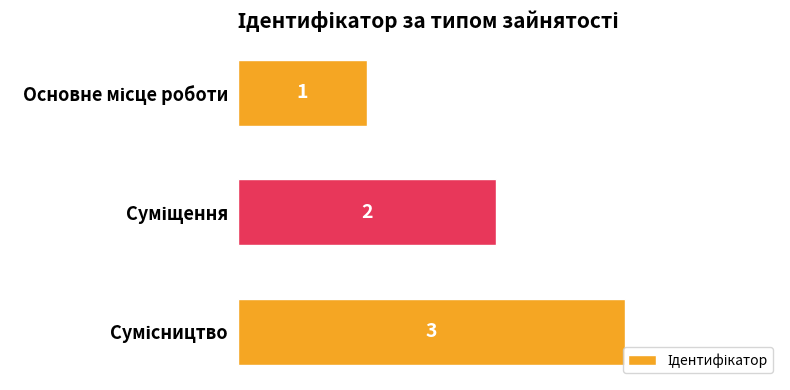

What is the value of the 3rd bar from the top?

3